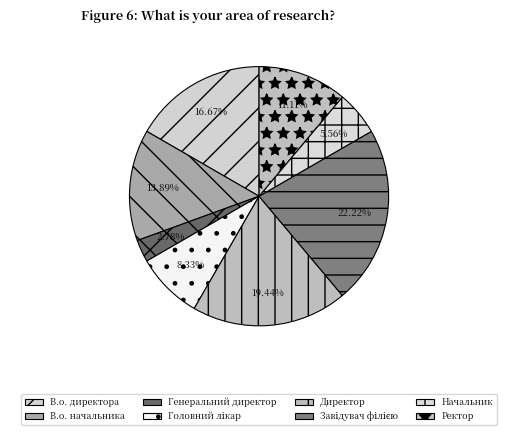

Does Директор account for over 50% of the chart?

No